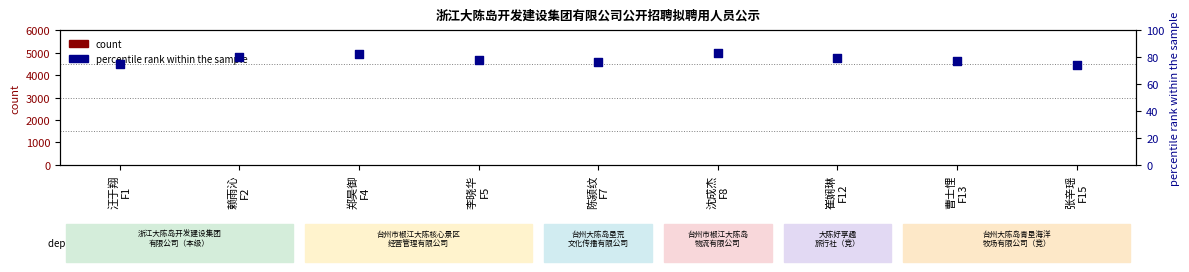

What is the total value across all series at 曹士悝
F13?

78